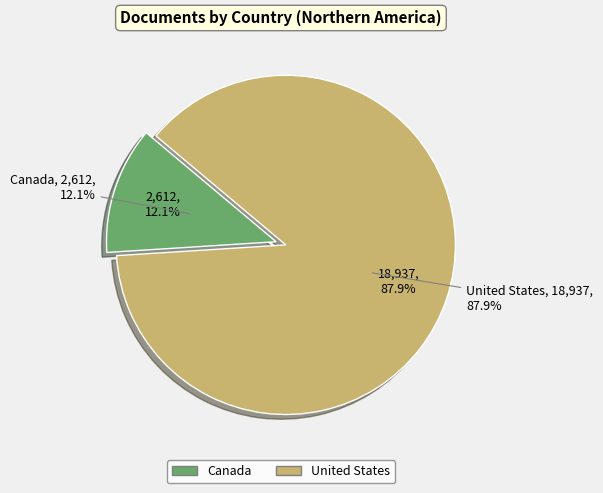

Rank the categories by value from lowest to highest.

Canada, United States